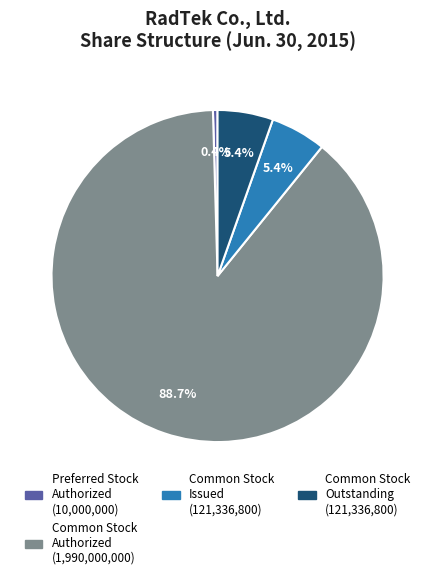

Does any single category account for the majority?

Yes